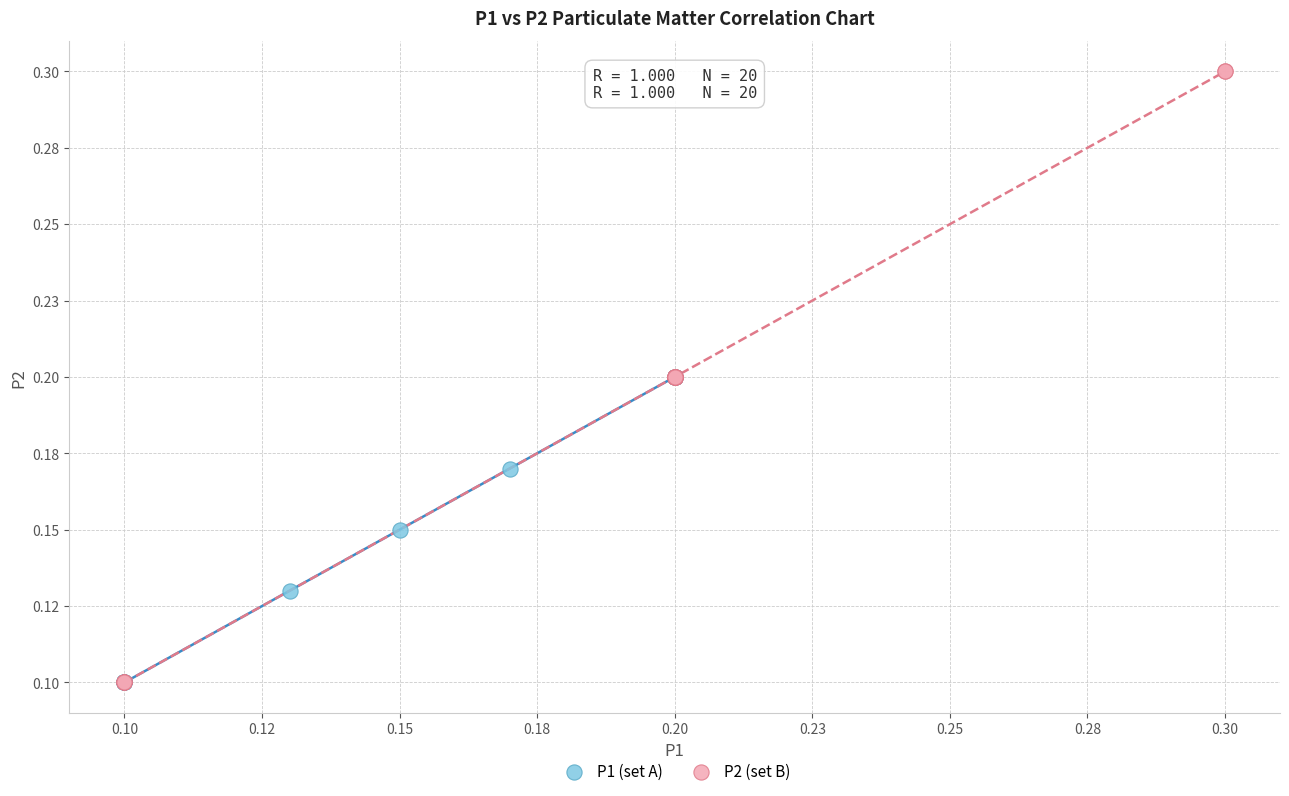

Which series reaches the maximum Y coordinate?

P2 (set B)